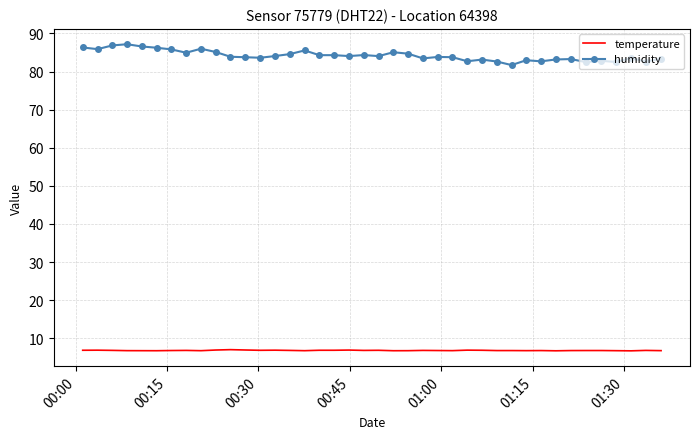

True or false: humidity and temperature cross at least once.

False